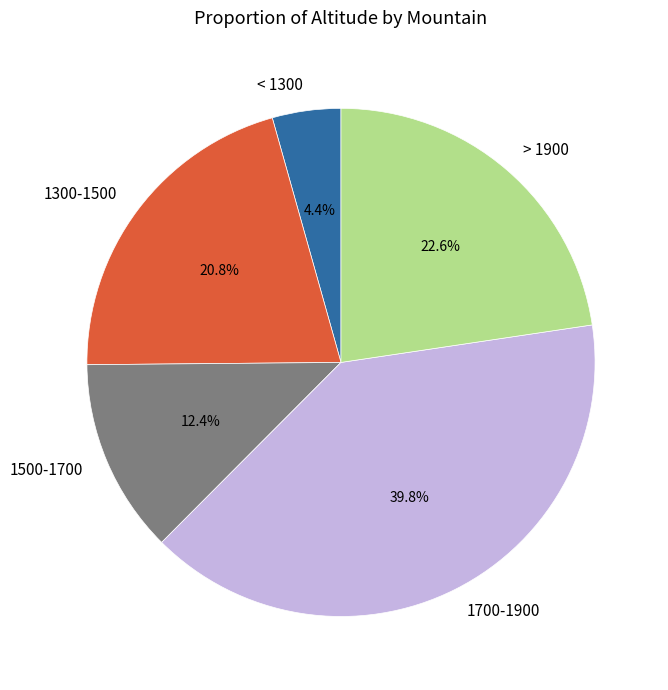

Is there a majority slice in this chart?

No